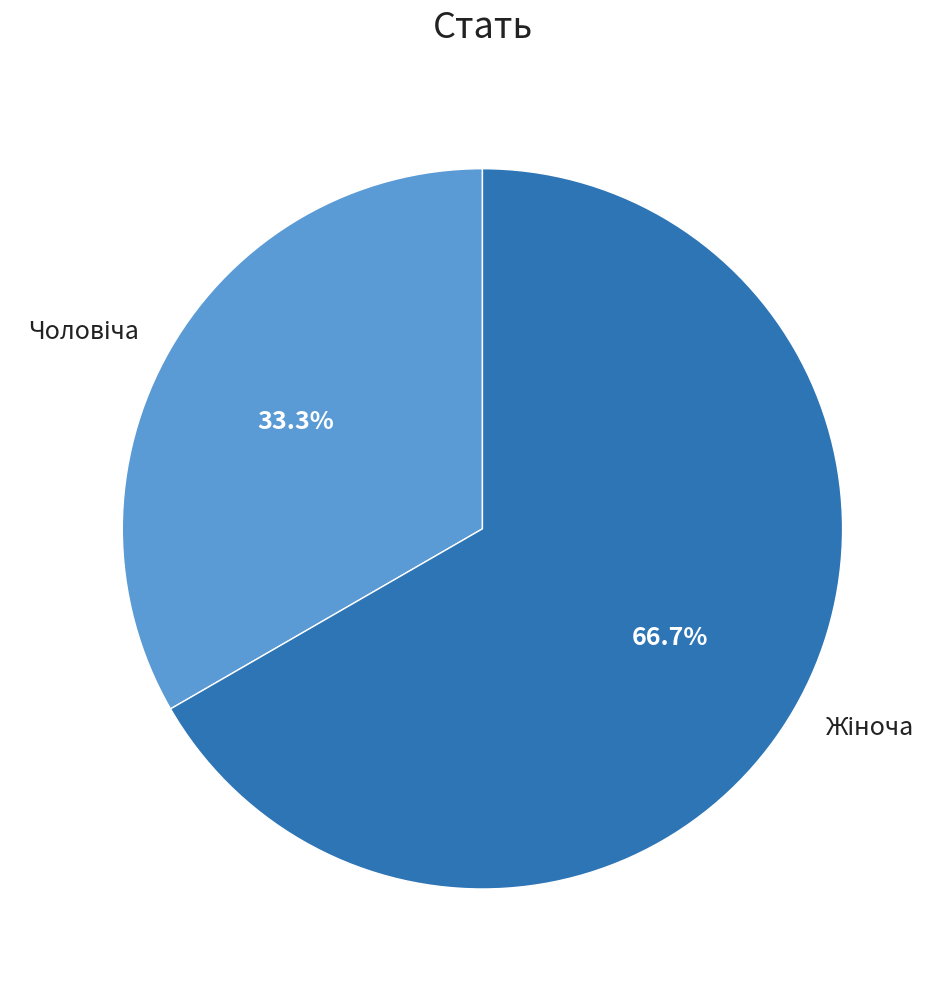

Does any single category account for the majority?

Yes